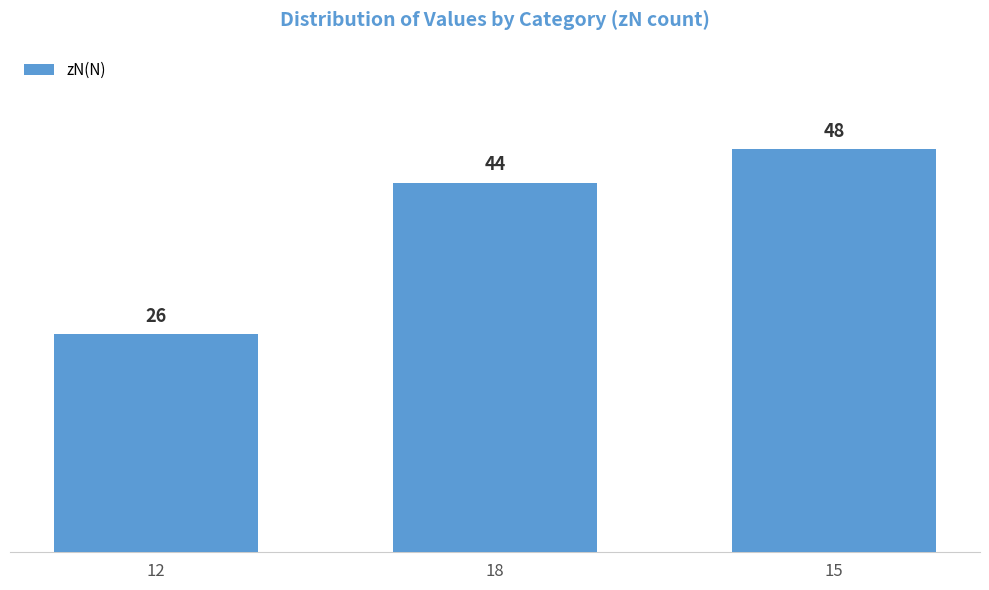

Reading right to left, list all the values displayed in this chart.

15=48	18=44	12=26